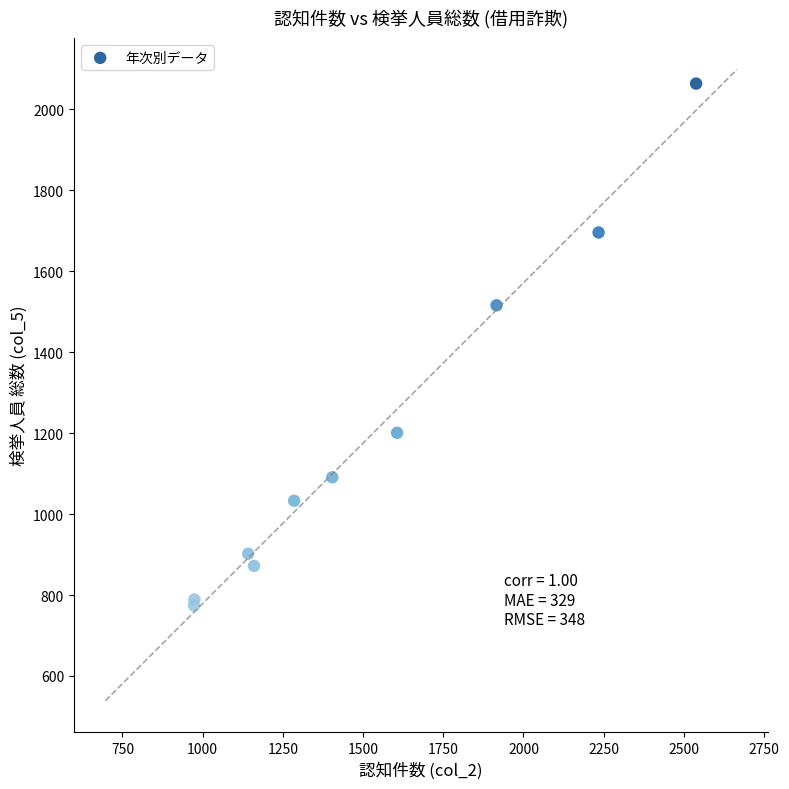

What Y value in the scatter plot is closest to 1419?

1516